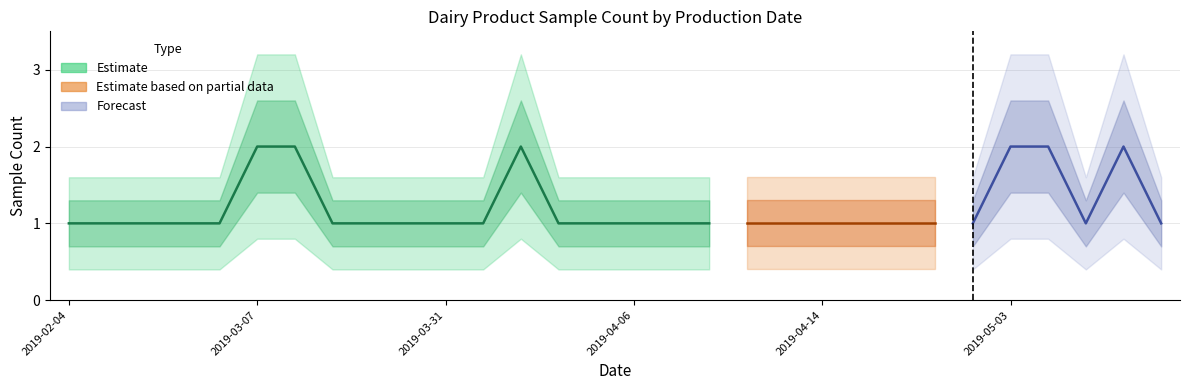

What are all the series names shown in the legend?

Estimate, Estimate based on partial data, Forecast